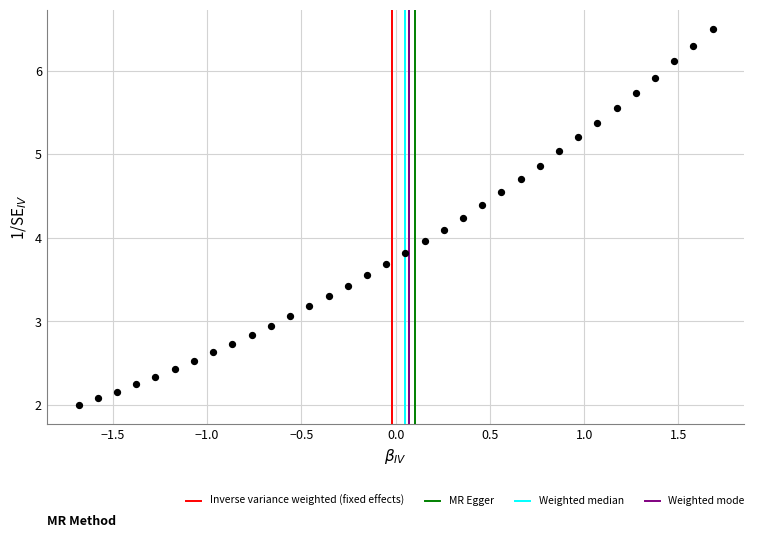

What is the range of X values (max minus min)?

3.4